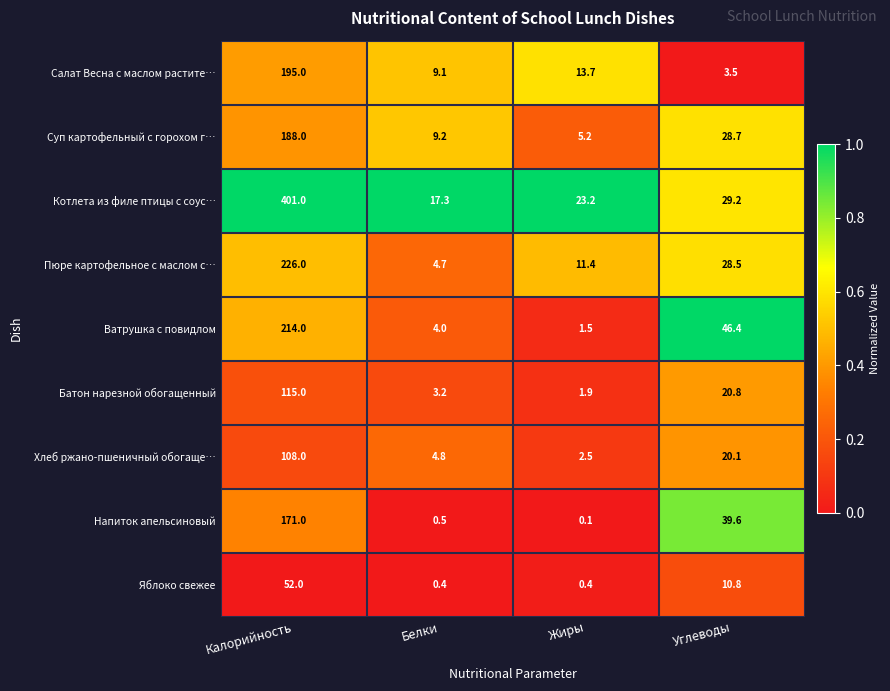

At which label does Яблоко свежее first exceed 10?

Калорийность